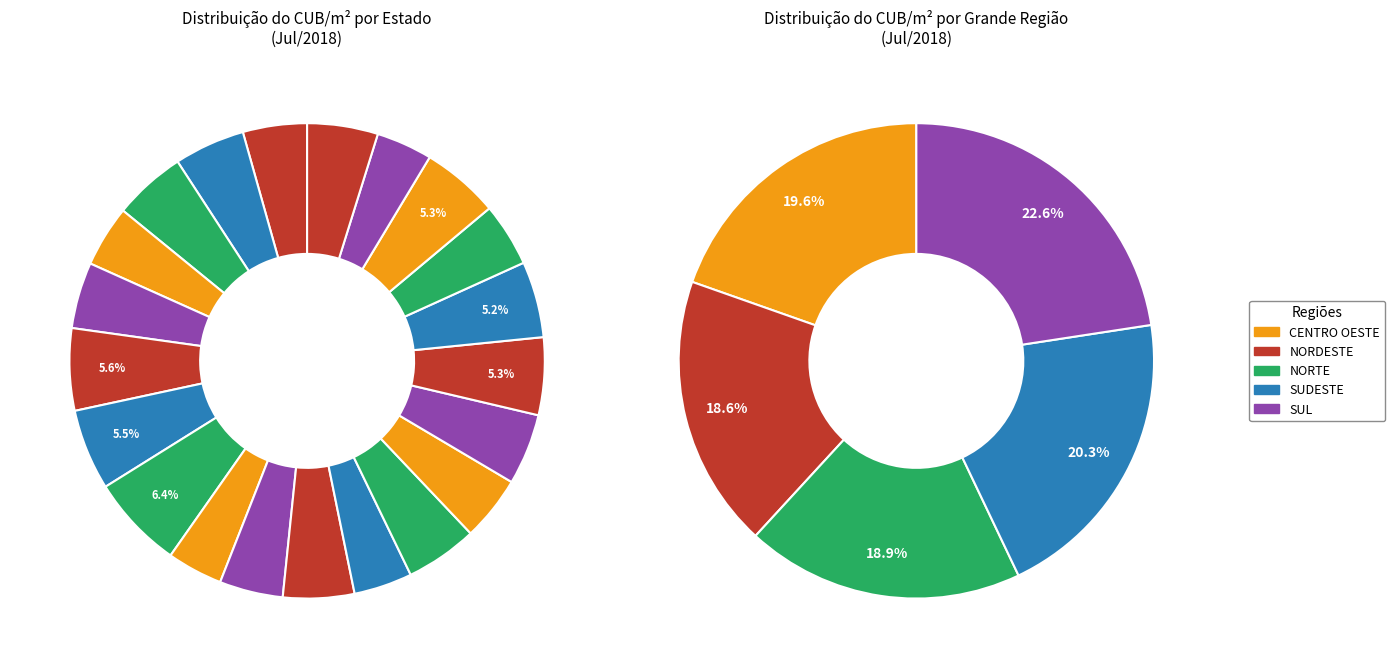

What percentage is NOT represented by PB?

96.2%